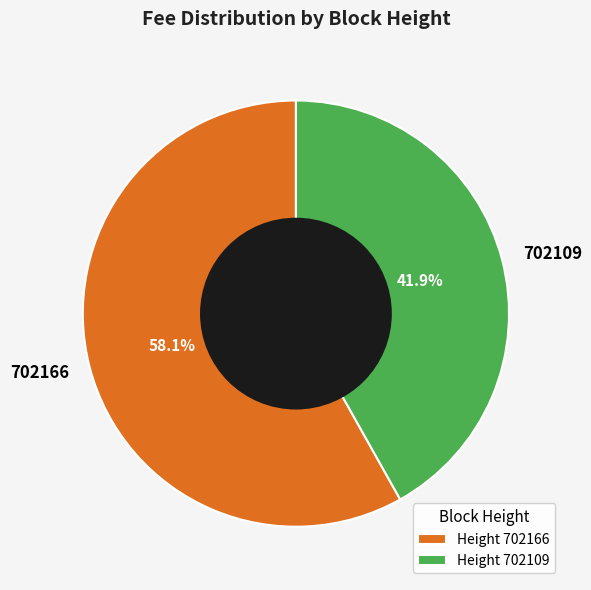

To the nearest percent, what portion does 702166 represent?

58%